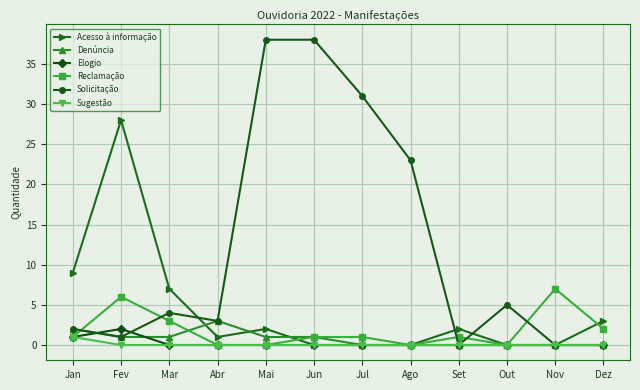

Does the chart have visible grid lines?

Yes